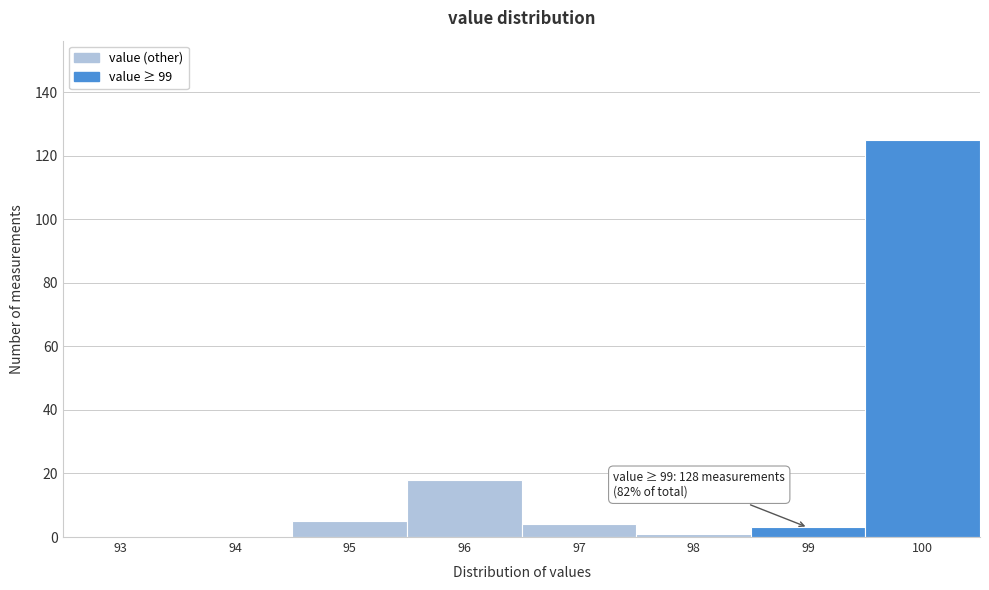

Reading left to right, what are all the values shown in this chart?

93=0	94=0	95=5	96=18	97=4	98=1	99=3	100=125